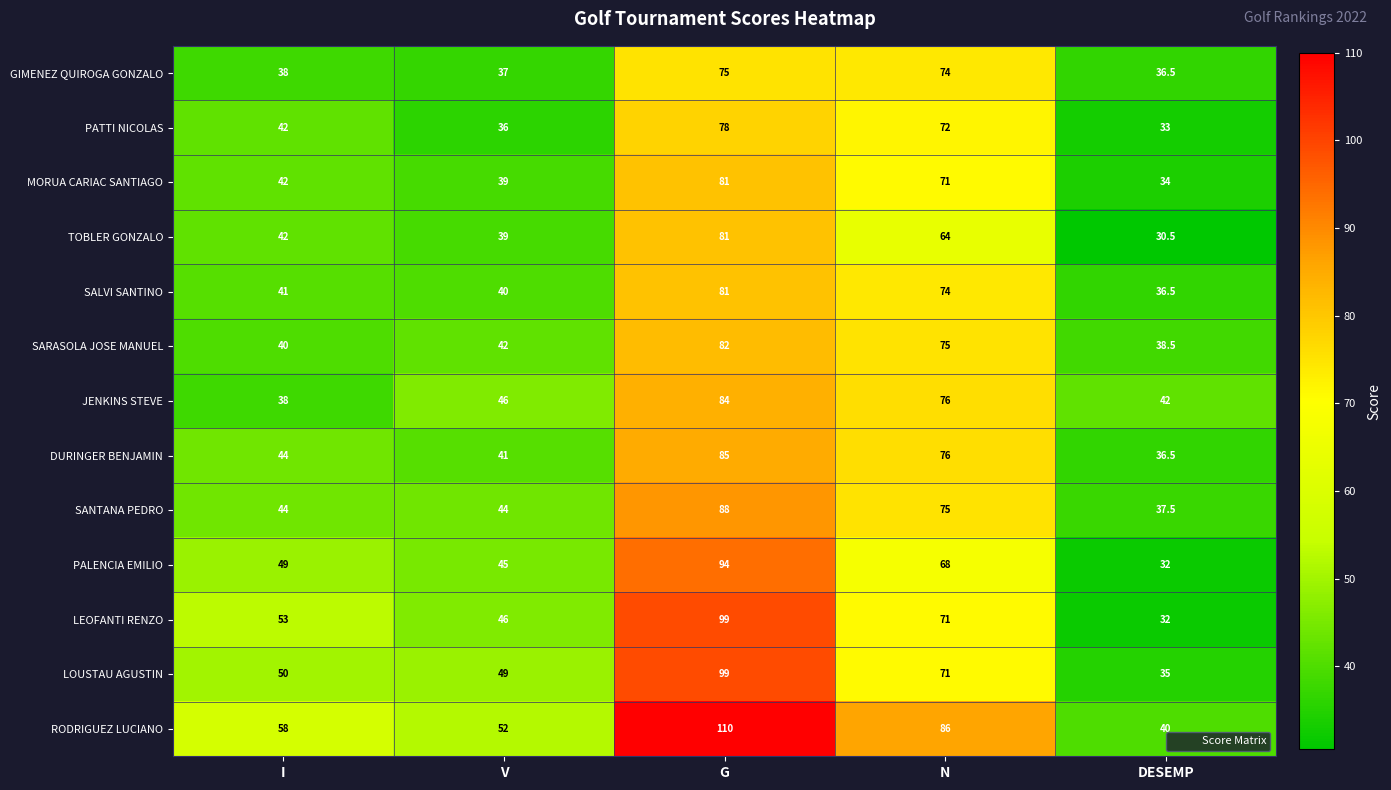

What is the smallest value displayed?

30.5